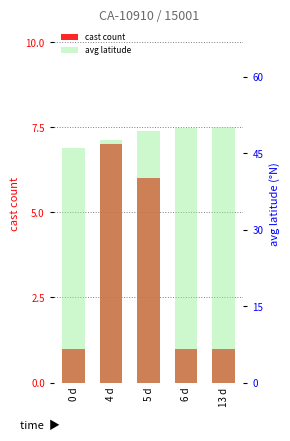

Reading left to right, transcribe all the data shown in this chart.

cast count: 1.0	7.0	6.0	1.0	1.0
avg latitude: 46.0	47.6	49.5	49.9	50.1